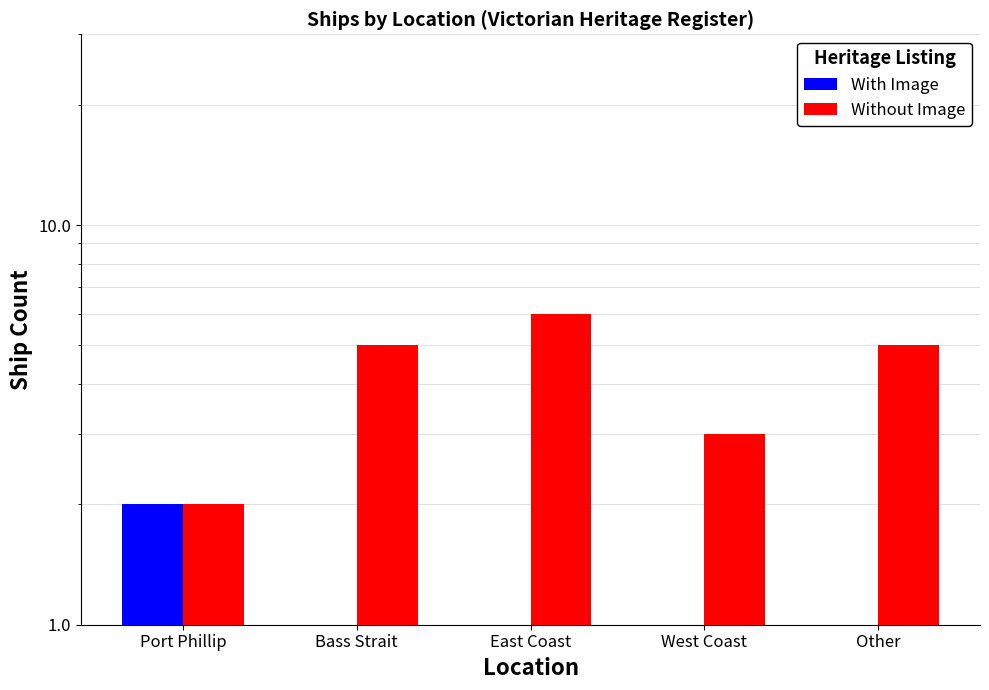

What is the difference between the second highest and second lowest values in the With Image series?

1